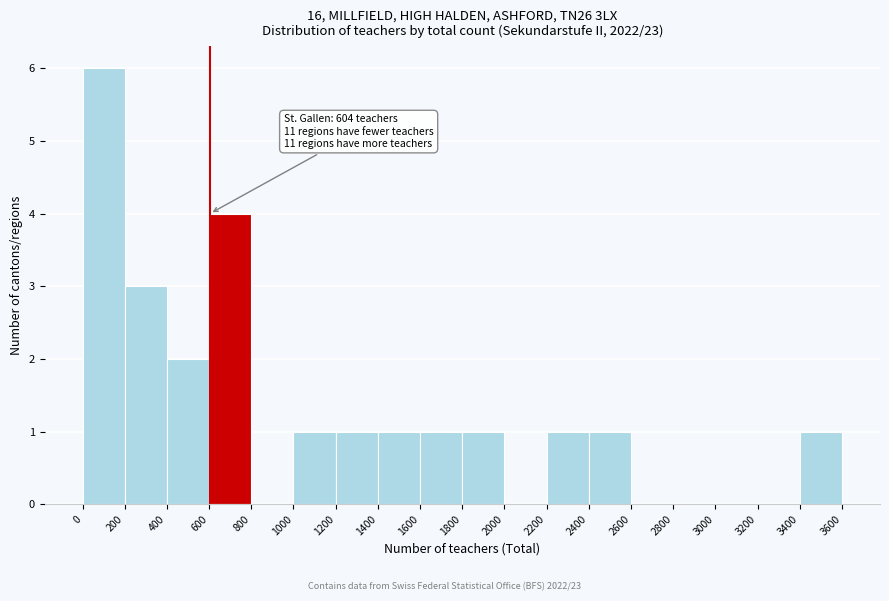

Which range on the x-axis has the tallest bar?

0 to 200